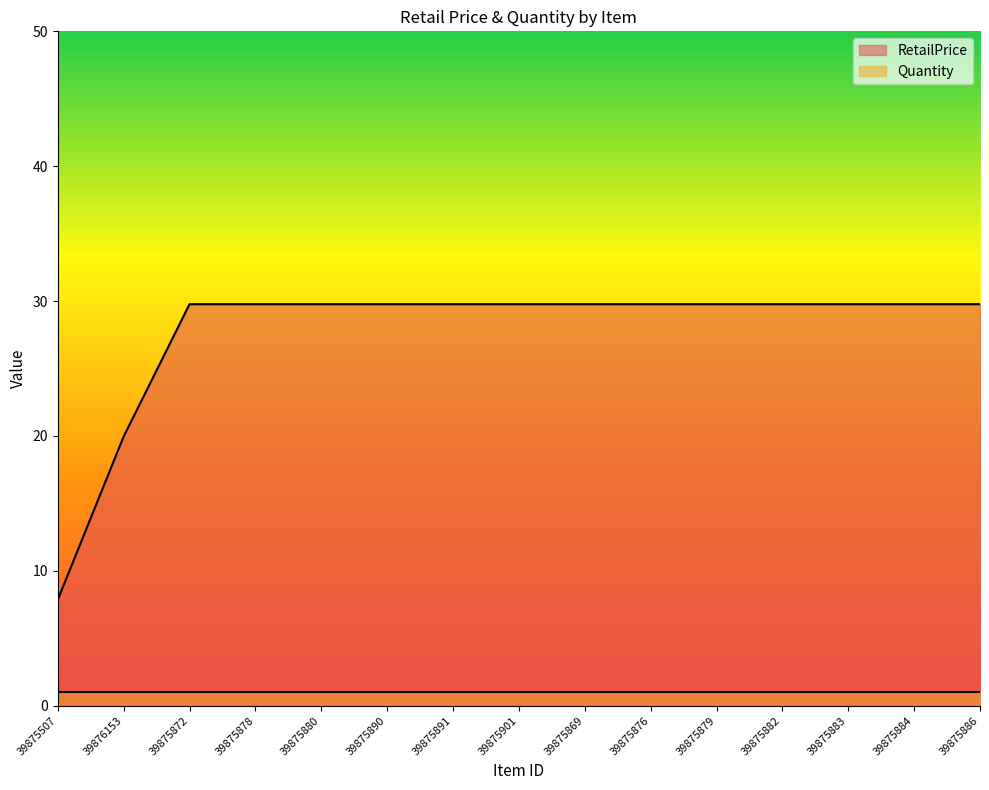

Count the number of data series in this chart.

2